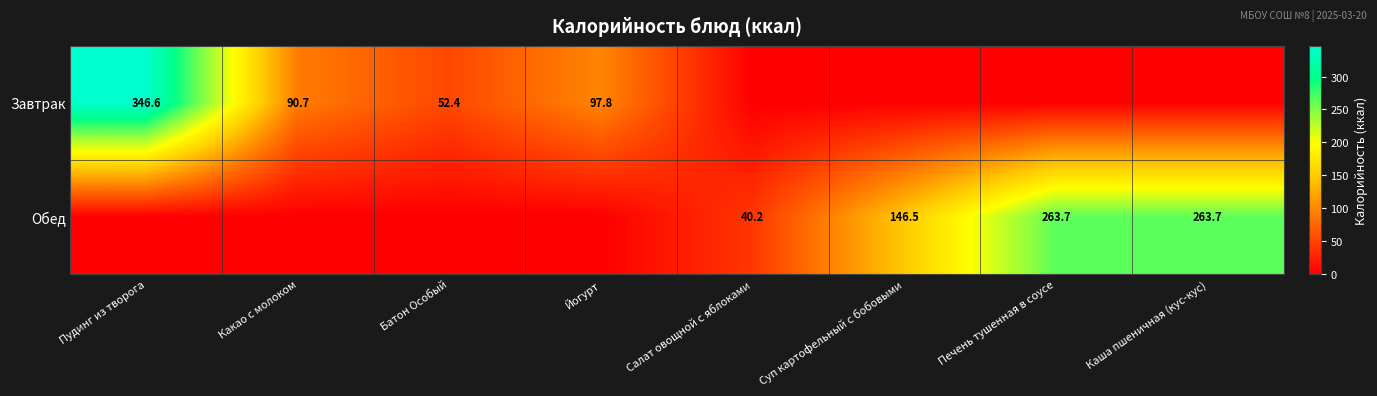

Is it true that Завтрак equals 97.8 at Йогурт?

True